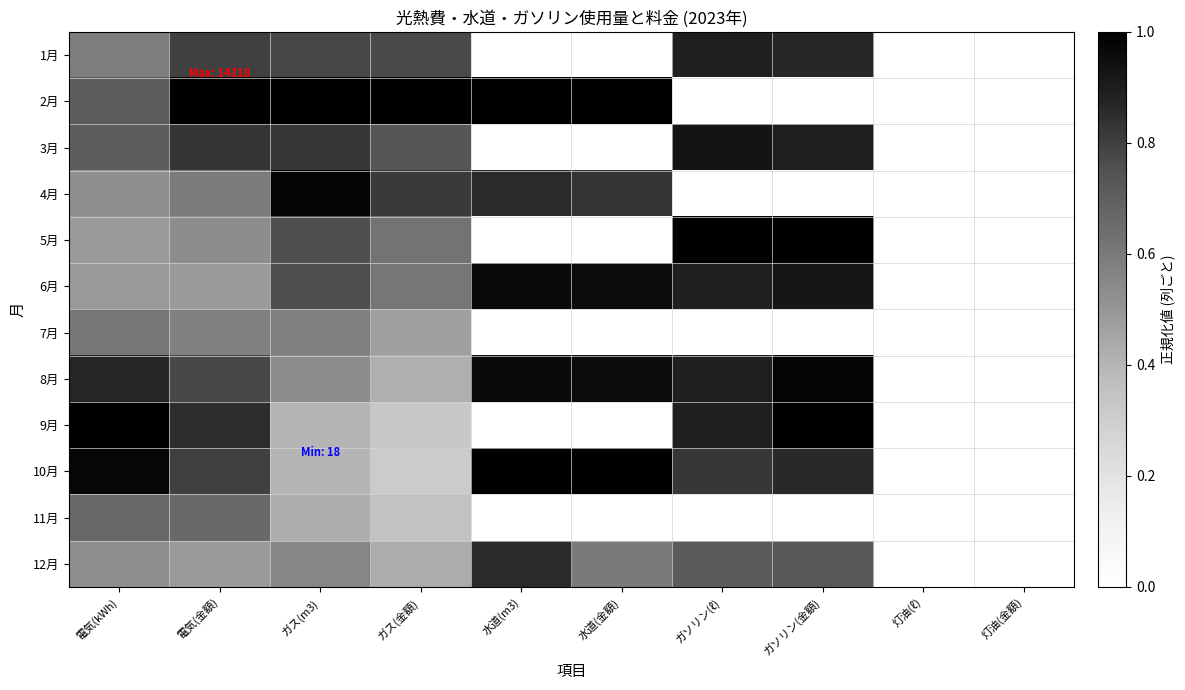

Count the number of categories in the chart.

10